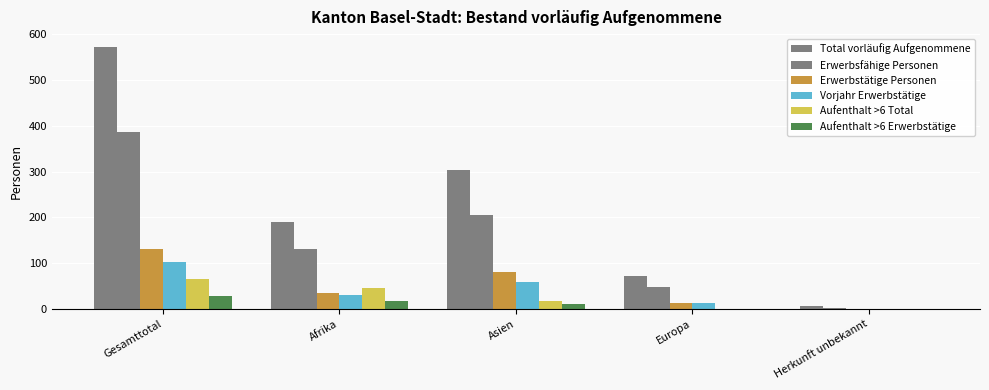

How many groups of bars are there?

5